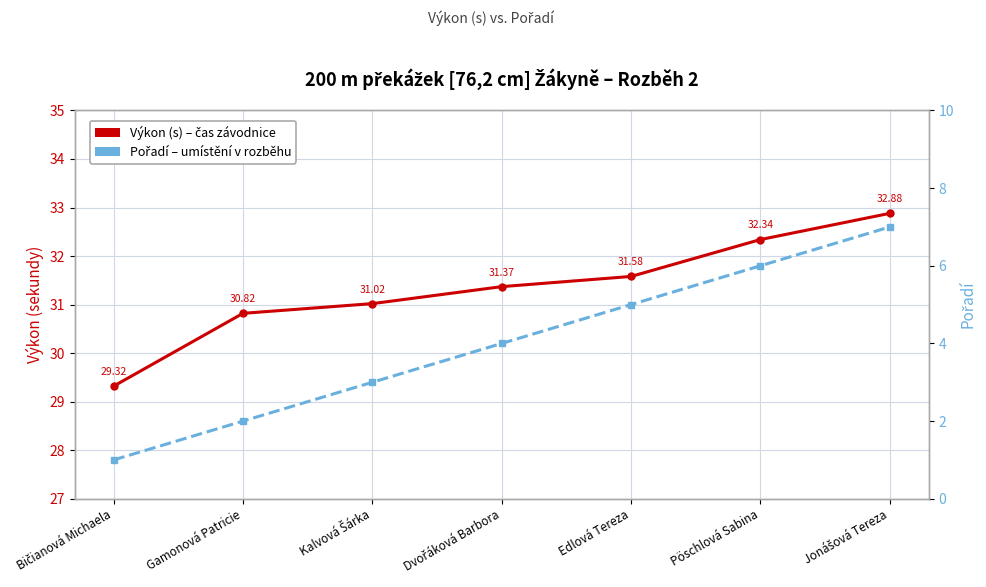

The value of Pořadí at Gamonová Patricie is 2.9. True or false?

False